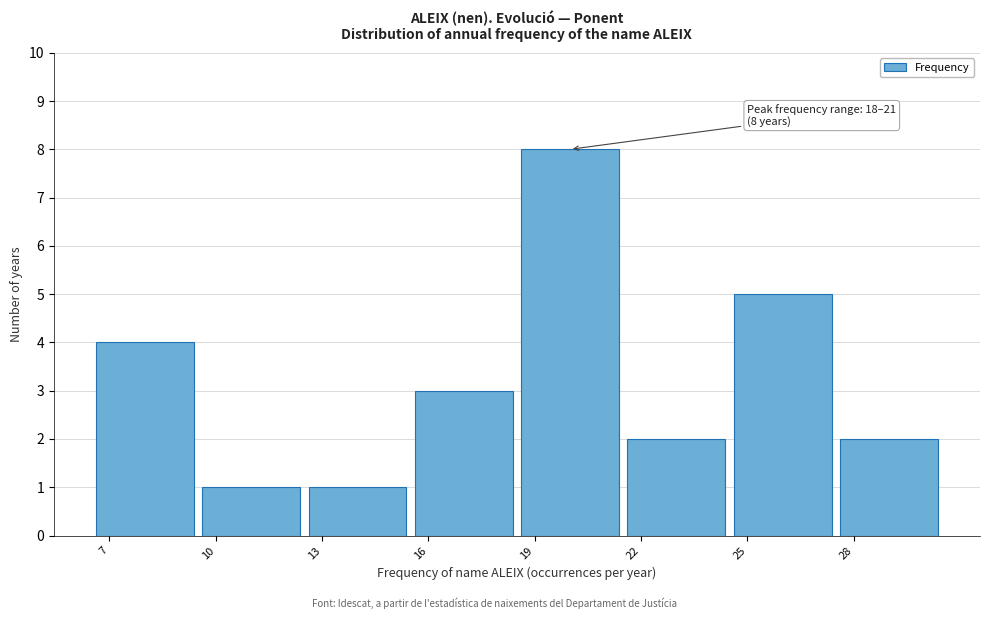

Over which range of the x-axis is the bar tallest?

18.5 to 21.5